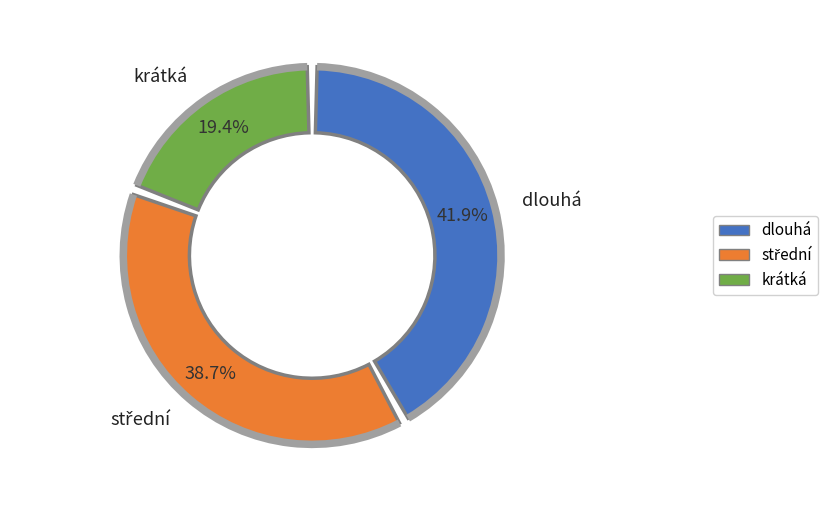

To the nearest percent, what portion does dlouhá represent?

42%